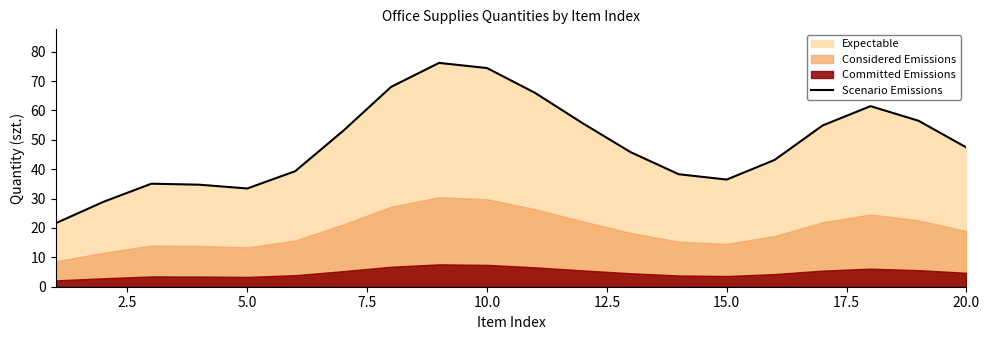

Reading right to left, extract all data points from this chart.

47.4	56.5	61.4	54.9	43.2	36.5	38.3	45.8	55.6	66.0	74.4	76.2	68.0	53.0	39.3	33.4	34.7	35.1	28.9	21.6